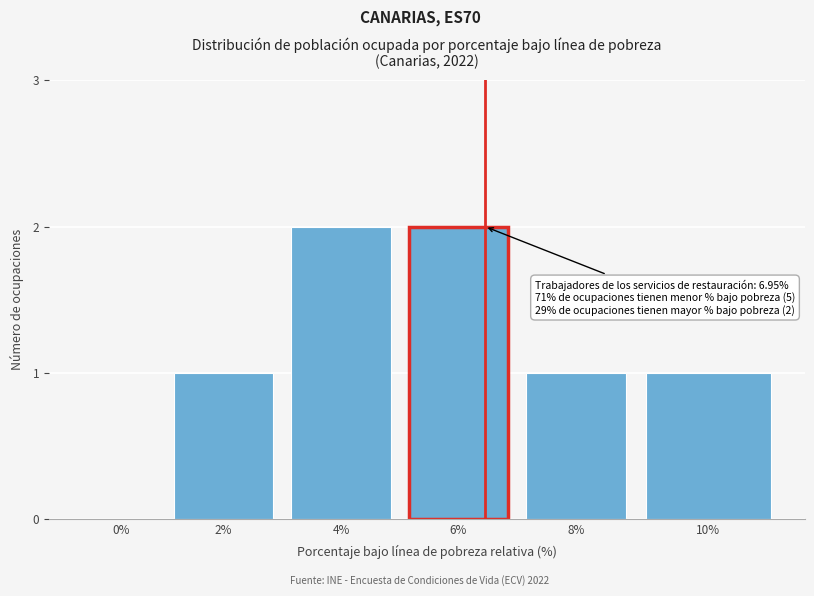

Reading left to right, extract all data points from this chart.

0%=0	2%=1	4%=2	6%=2	8%=1	10%=1